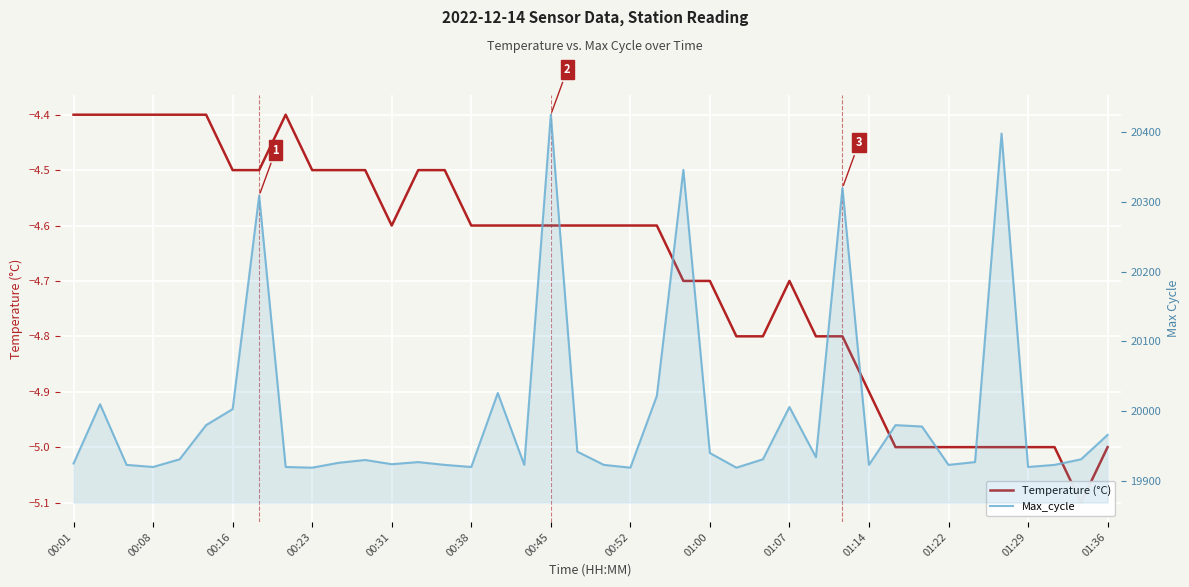

Which has a higher value, 01:00 or 00:23?

00:23